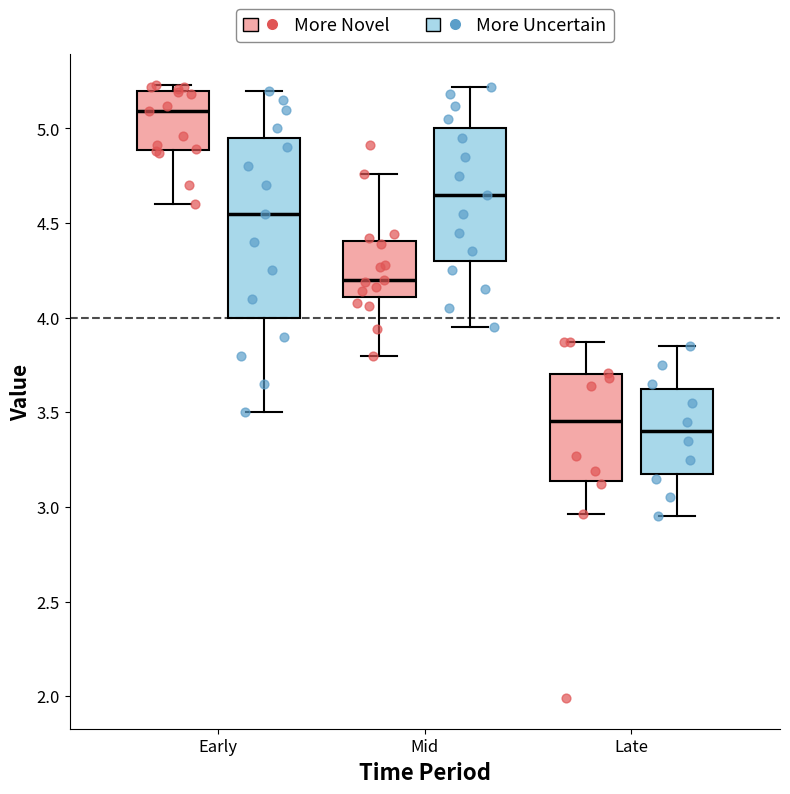

Reading left to right, read every box against the y-axis: the position of its median line, the range the box covers, and the ends of its whiskers. The values are not printed on the chart, so give them approximately, as read against the axis.

Early (More Novel): median 5.10, box 4.90 to 5.20, whiskers 4.60 to 5.25
Early (More Uncertain): median 4.55, box 4.00 to 4.95, whiskers 3.50 to 5.20
Mid (More Novel): median 4.20, box 4.10 to 4.40, whiskers 3.80 to 4.75
Mid (More Uncertain): median 4.65, box 4.30 to 5.00, whiskers 3.95 to 5.20
Late (More Novel): median 3.45, box 3.15 to 3.70, whiskers 2.95 to 3.85
Late (More Uncertain): median 3.40, box 3.20 to 3.65, whiskers 2.95 to 3.85